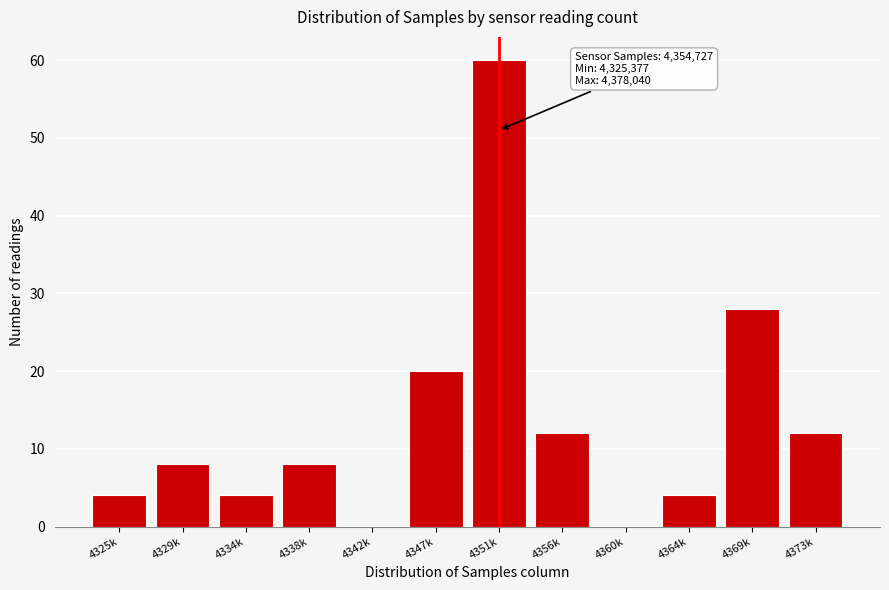

Reading left to right, what are all the values shown in this chart?

4325k=4	4329k=8	4334k=4	4338k=8	4342k=0	4347k=20	4351k=60	4356k=12	4360k=0	4364k=4	4369k=28	4373k=12